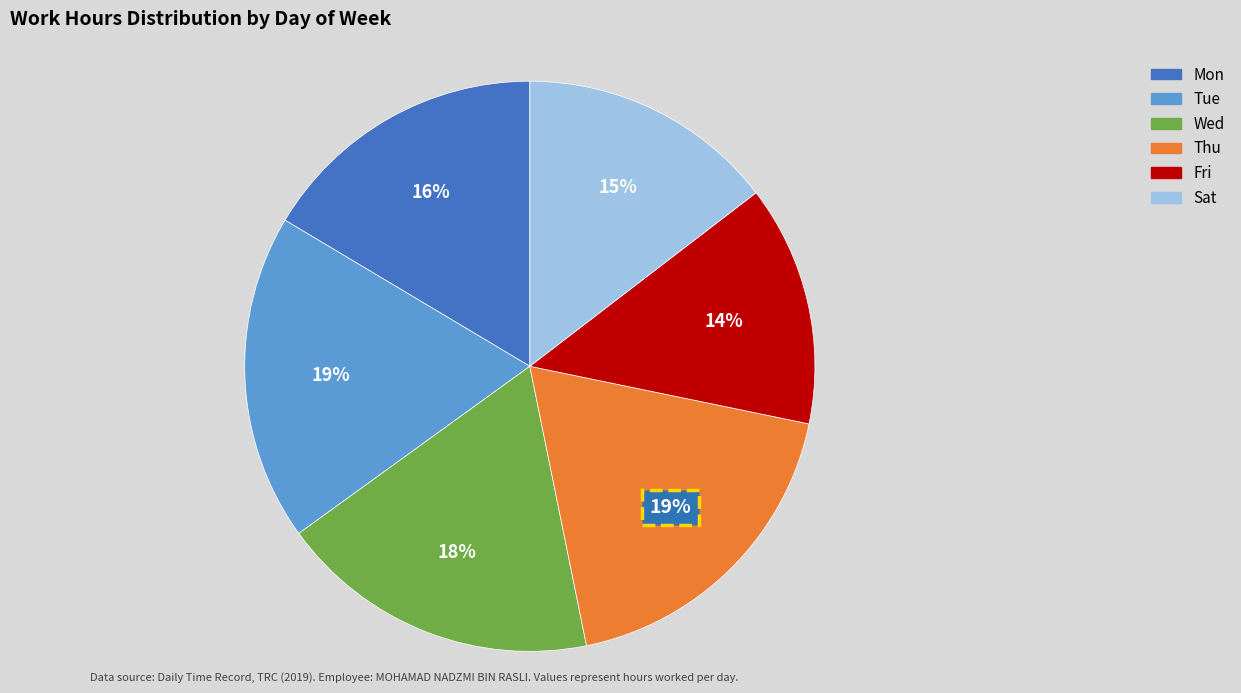

To the nearest percent, what is the average slice percentage?

17%